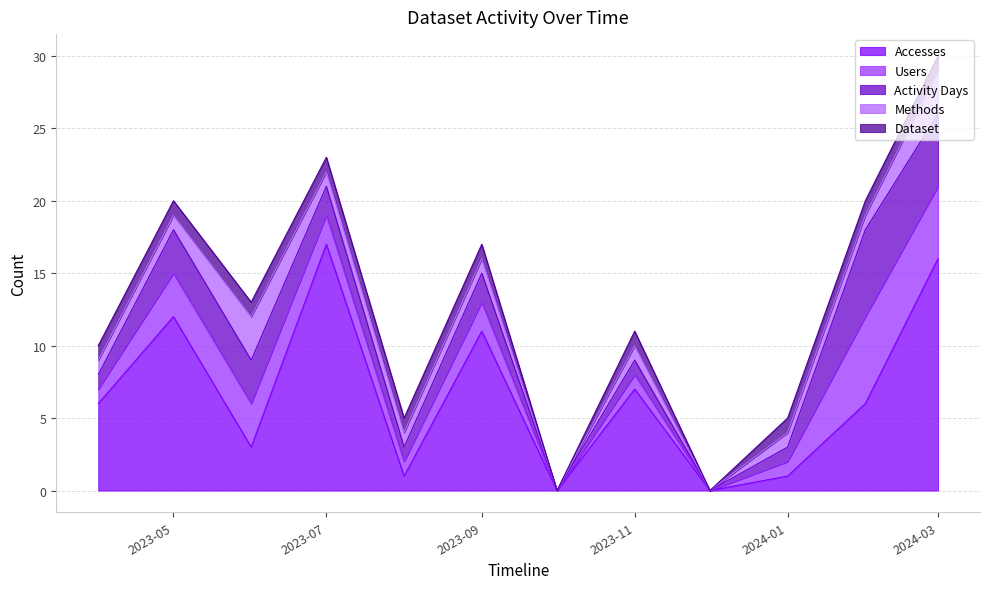

What is the maximum value shown in the chart?

17